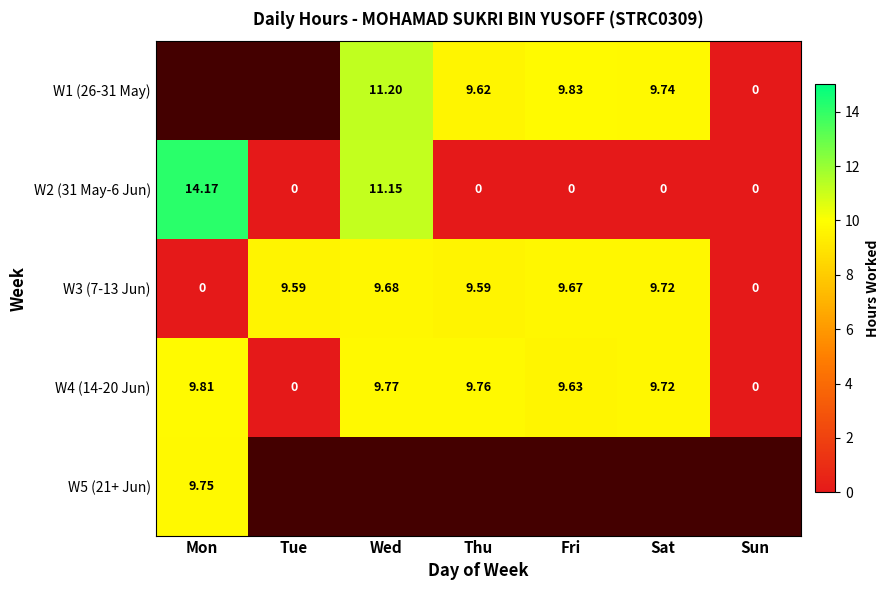

At which label does W2 (31 May-6 Jun) reach its peak?

Mon